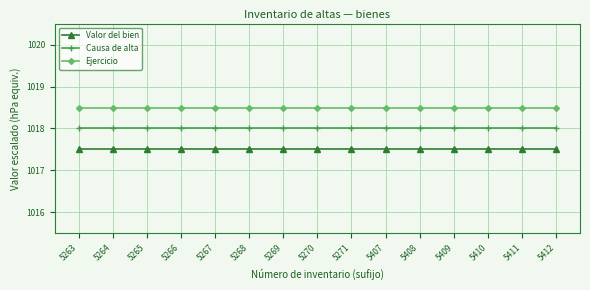

True or false: Ejercicio has a value of 1018.5 at 5409.

True